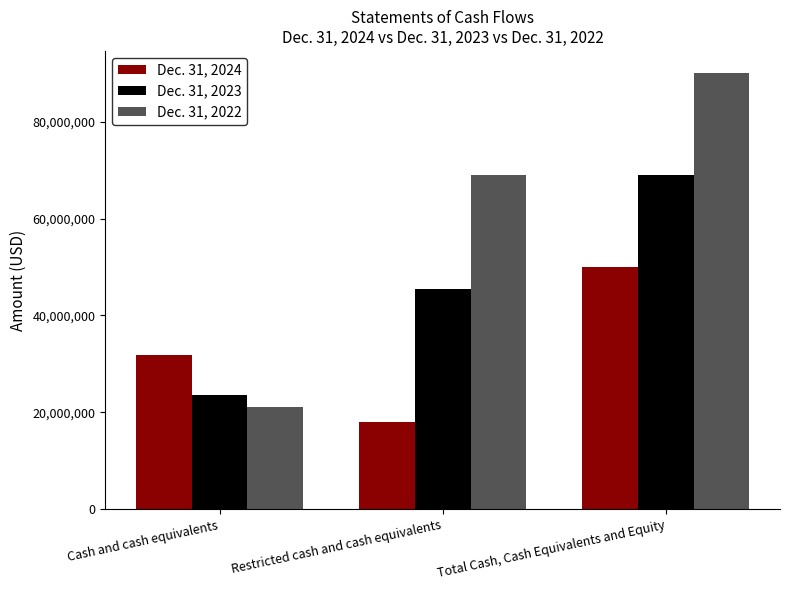

What is the label of the 3rd bar from the right?

Cash and cash equivalents